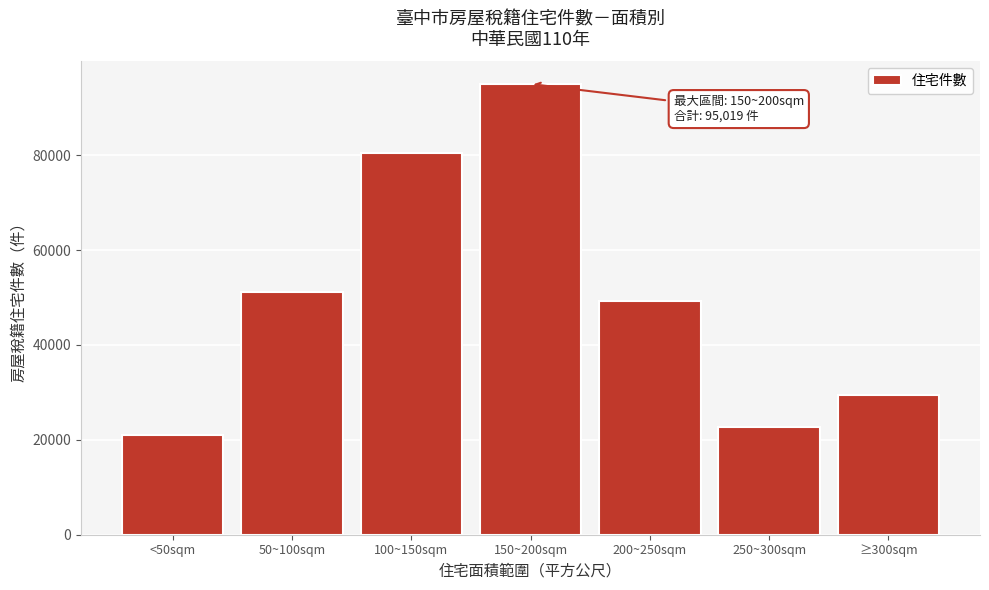

Reading left to right, transcribe all the data shown in this chart.

21110	51155	80542	95019	49206	22730	29543